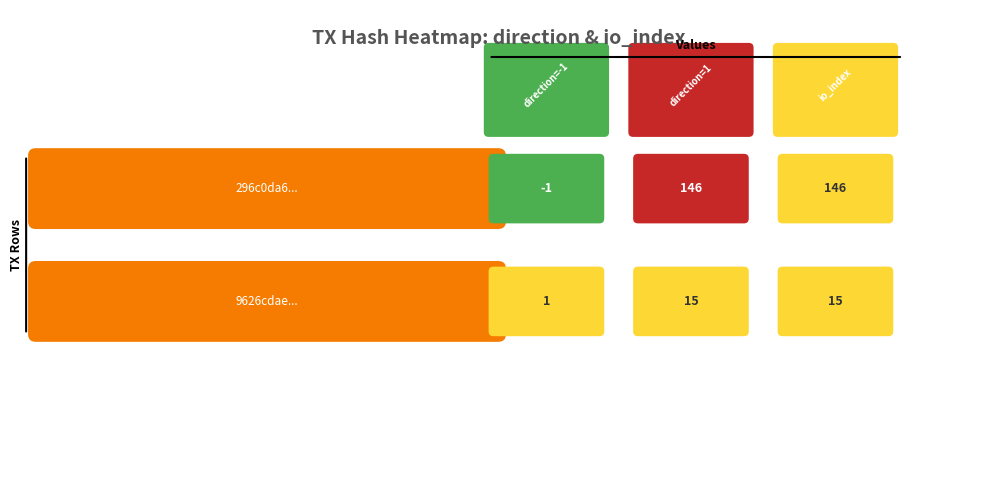

Which has a higher value, -1 or 1?

1